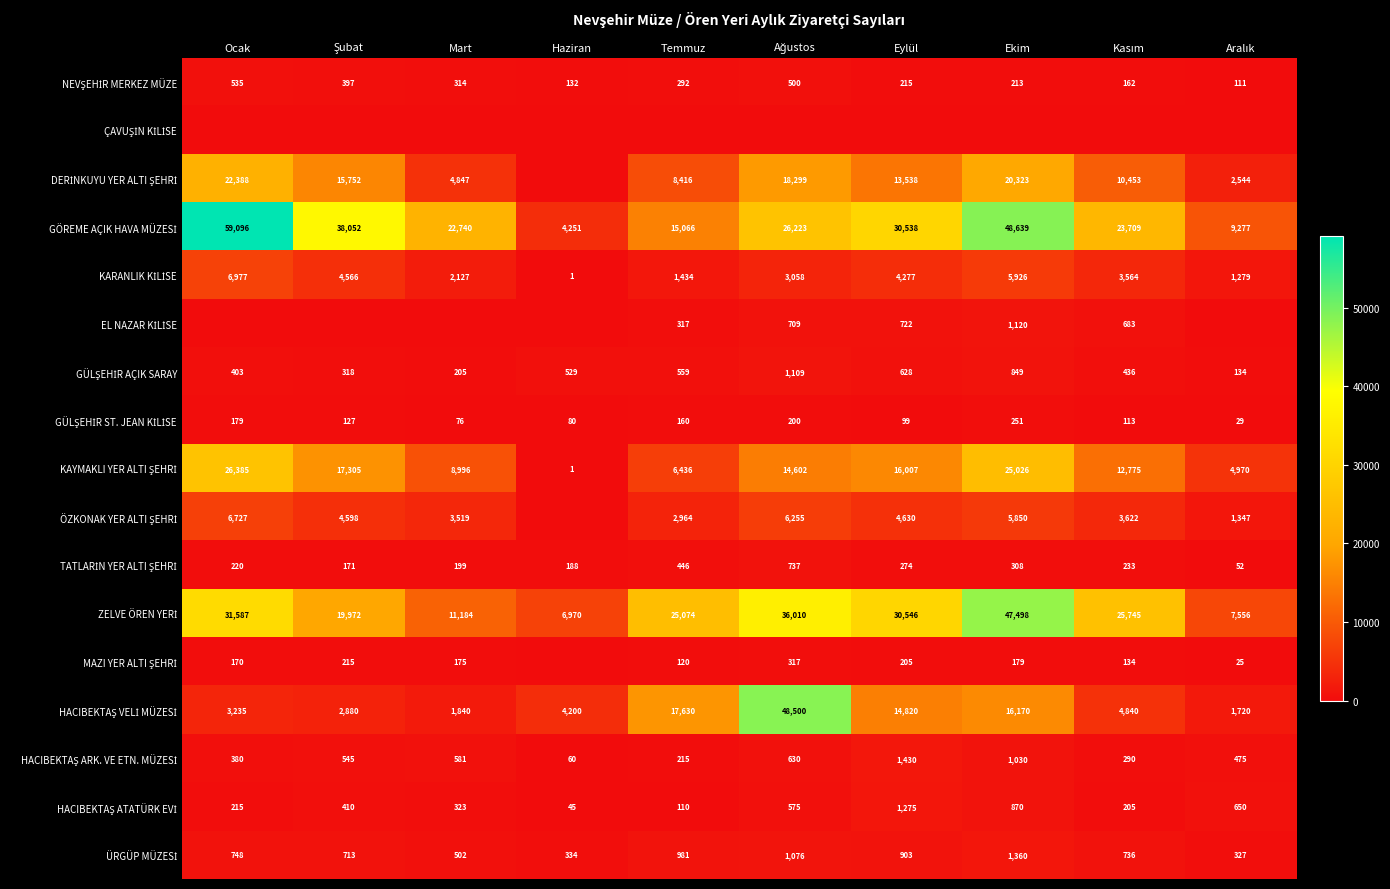

Is it true that EL NAZAR KİLİSE equals 722 at Eylül?

True